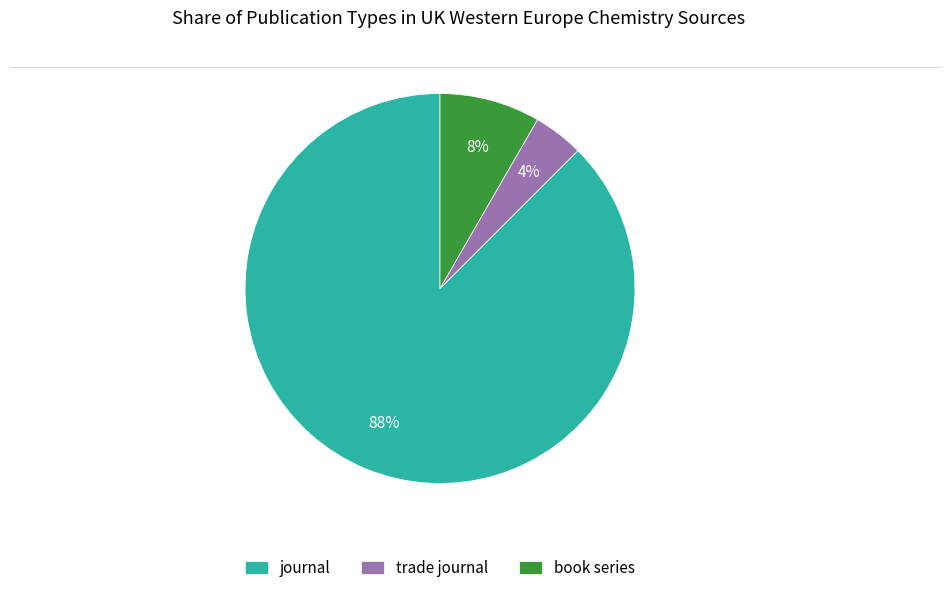

To the nearest percent, what is the combined percentage of trade journal and journal?

92%